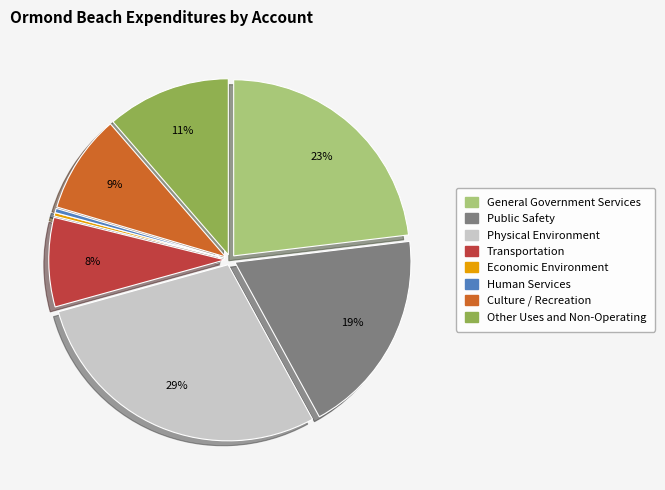

The Public Safety slice represents 19% of the pie. True or false?

True